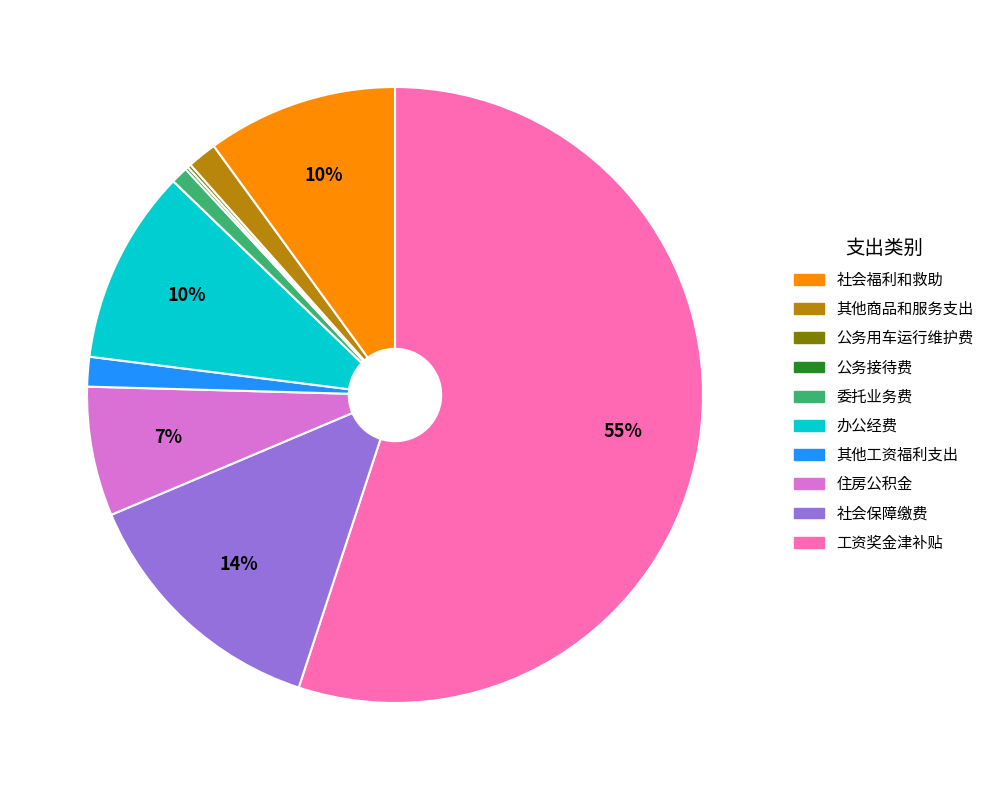

Does any single category account for the majority?

Yes